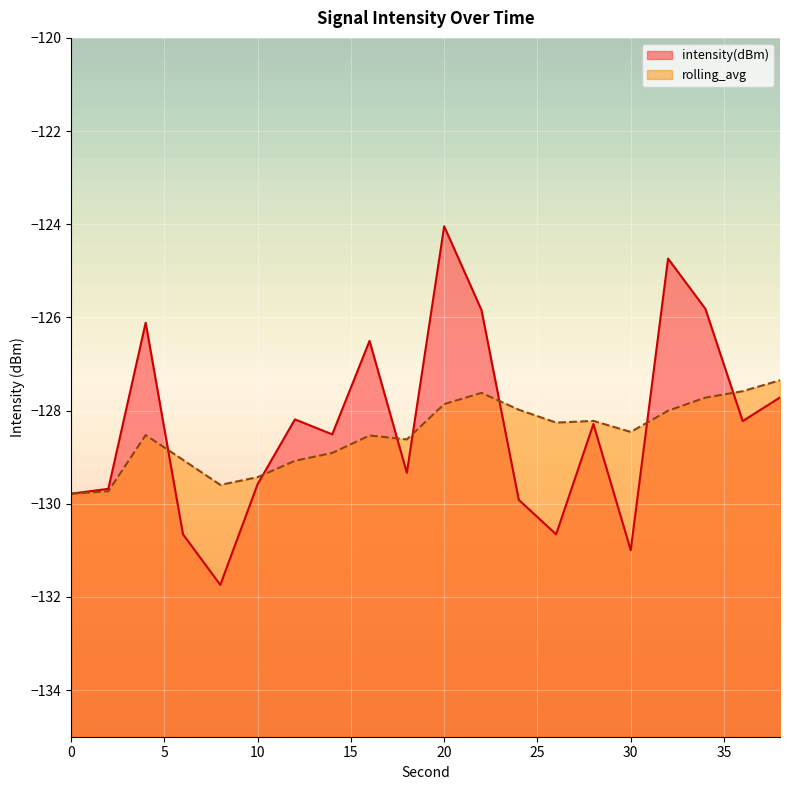

What is the difference between the maximum and minimum values in the intensity(dBm) series?

7.7